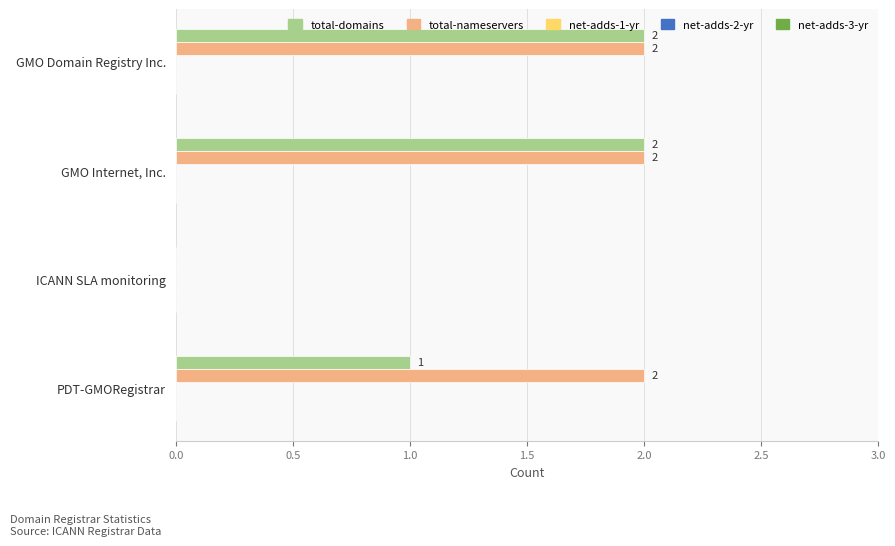

The value of total-domains at ICANN SLA monitoring is 1. True or false?

False